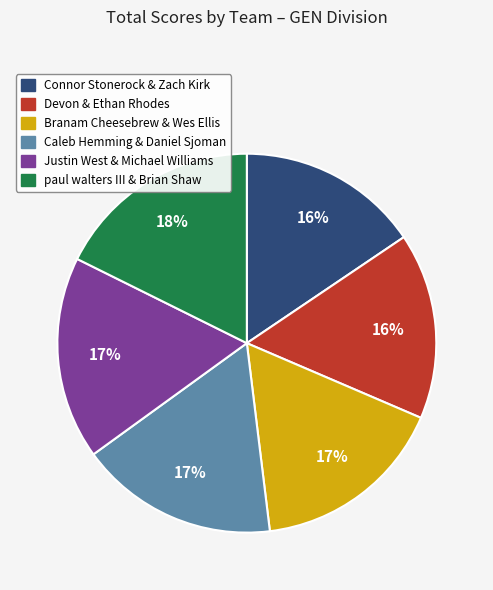

To the nearest percent, what is the combined percentage of paul walters III & Brian Shaw and Devon & Ethan Rhodes?

34%